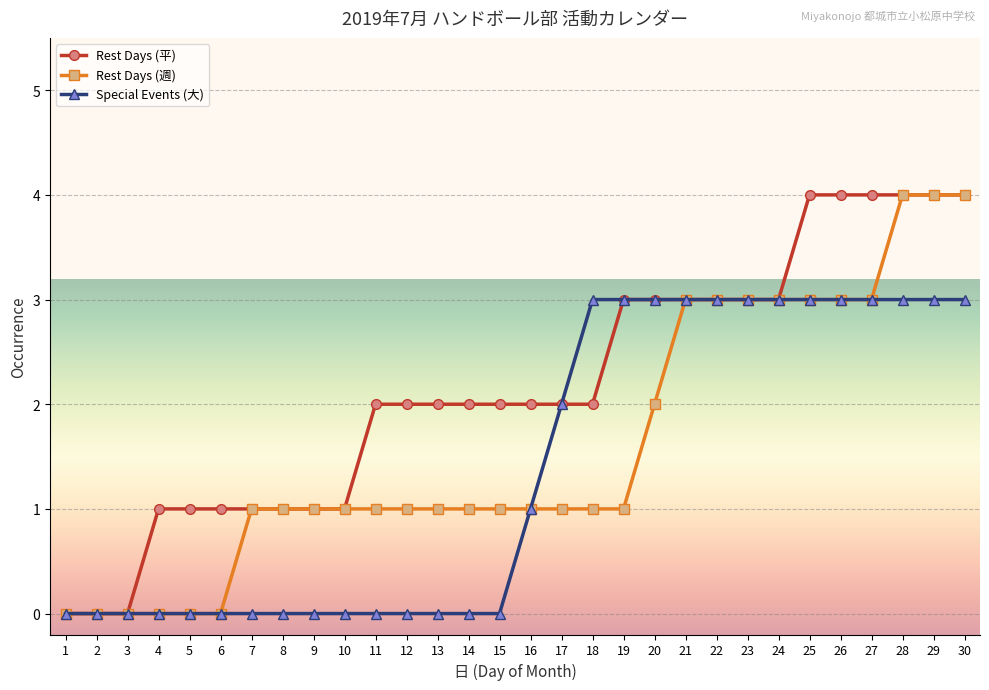

What is the difference between the Rest Days (週) values at 6 and 8?

1